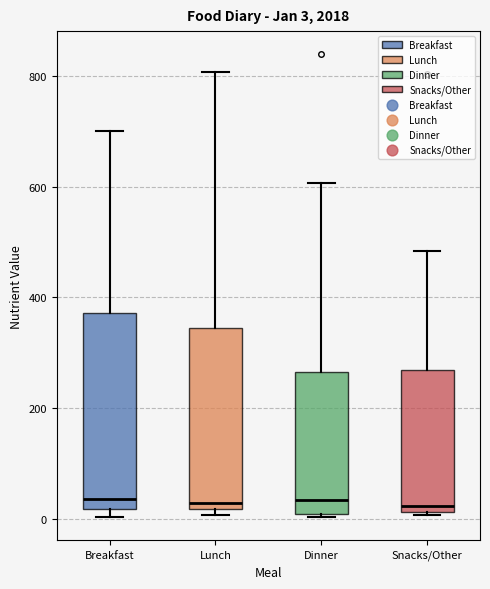

Comparing the boxes themselves (not the whiskers), which one is the tallest?

Breakfast